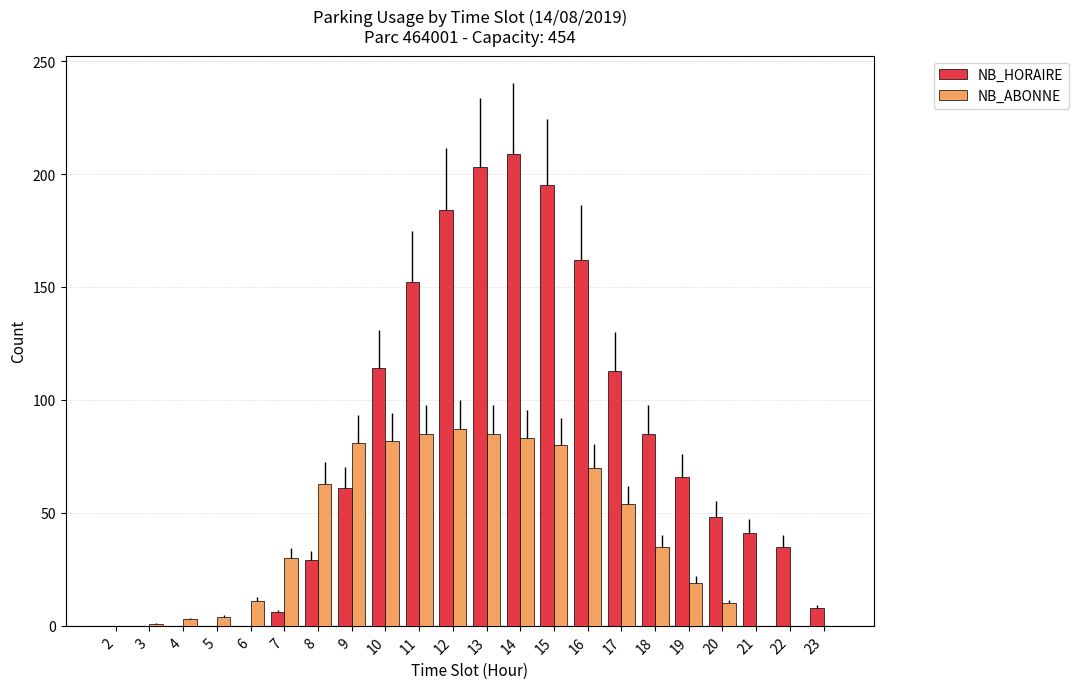

How many groups of bars are there?

22